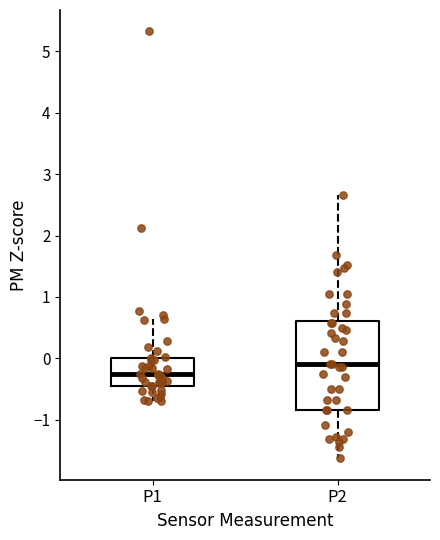

Where does the upper whisker of the box for P1 end on the y-axis? The values are not printed on the chart, so give them approximately, as read against the axis.

0.6